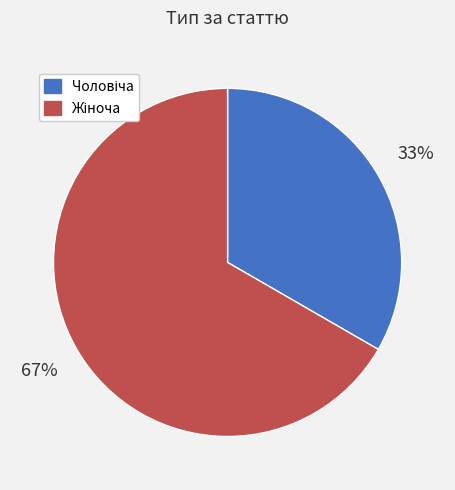

Does any single category account for the majority?

Yes